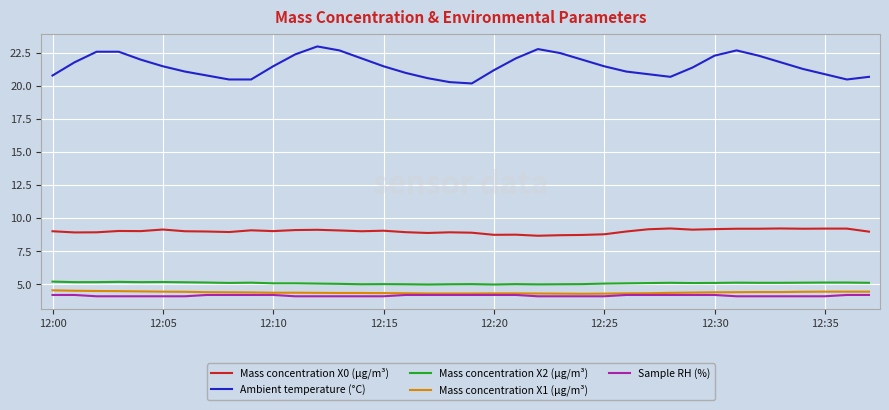

How many distinct data groups are displayed?

5